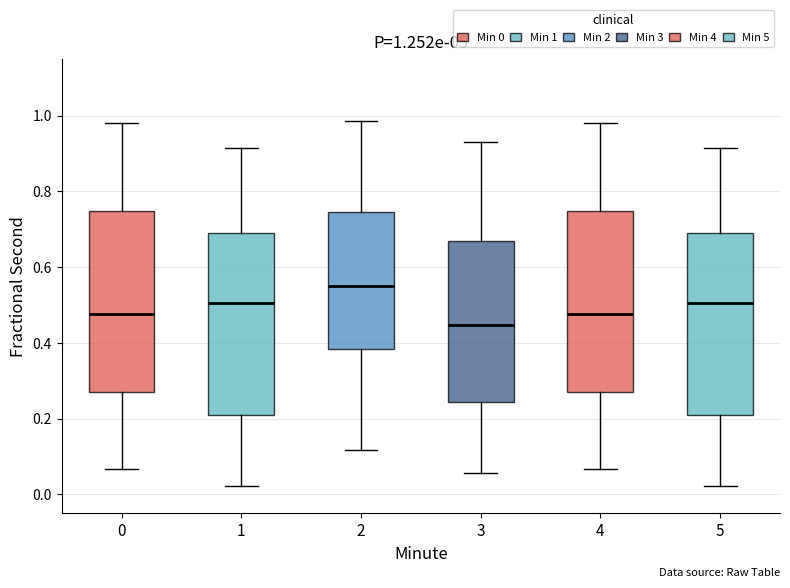

Which box's median line is the lowest?

3